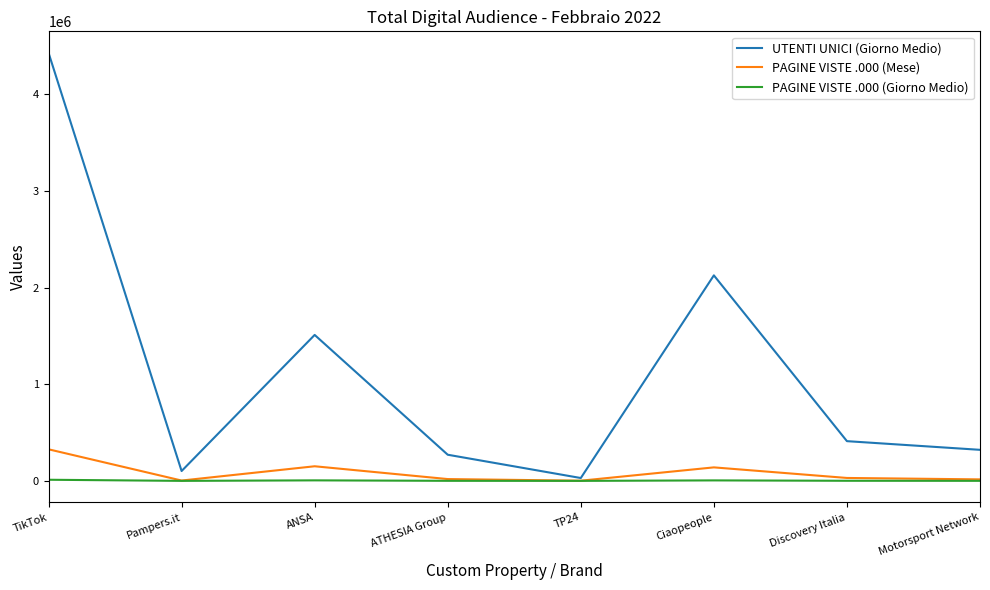

The UTENTI UNICI (Giorno Medio) series shows 270697 at ATHESIA Group. True or false?

True